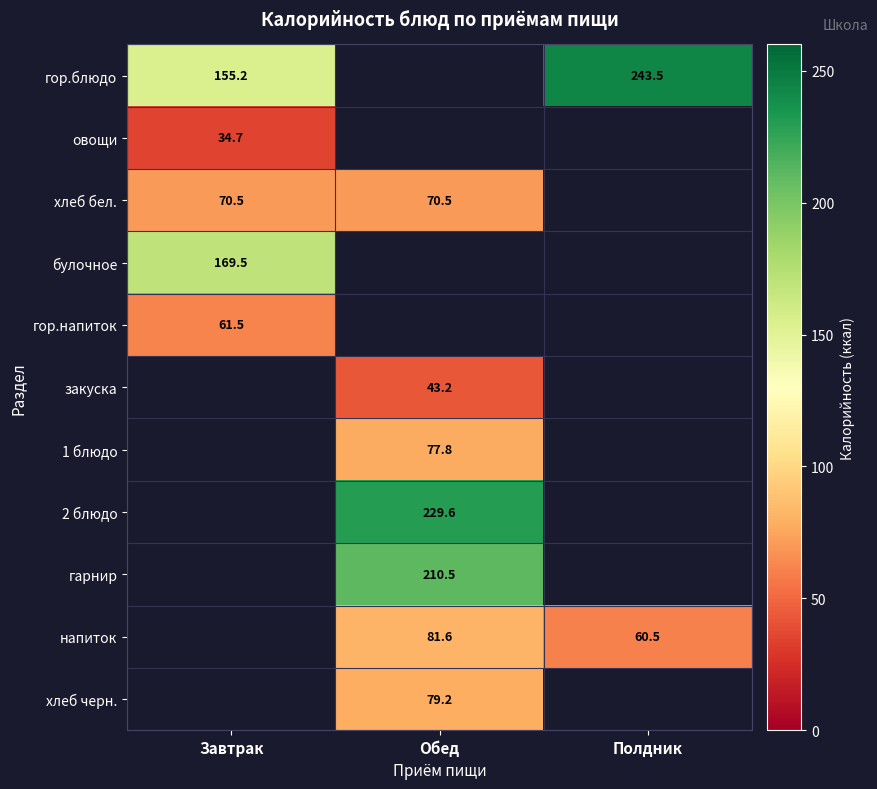

How many values in the 2 блюдо series exceed 229?

1